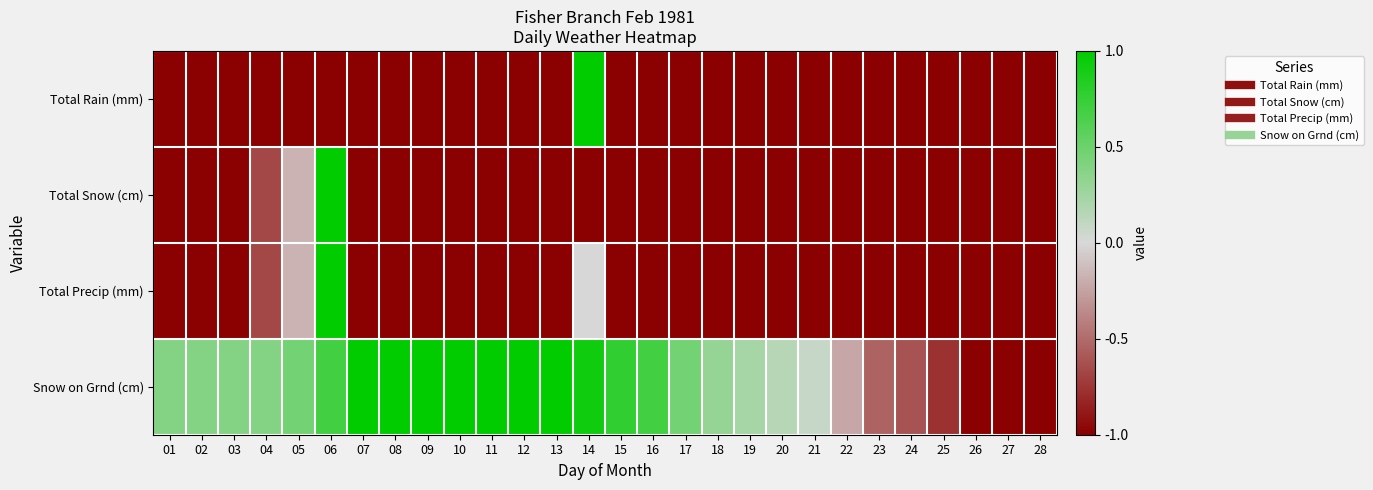

Rank the series by their maximum value, from highest to lowest.

Total Rain (mm), Total Snow (cm), Total Precip (mm), Snow on Grnd (cm)